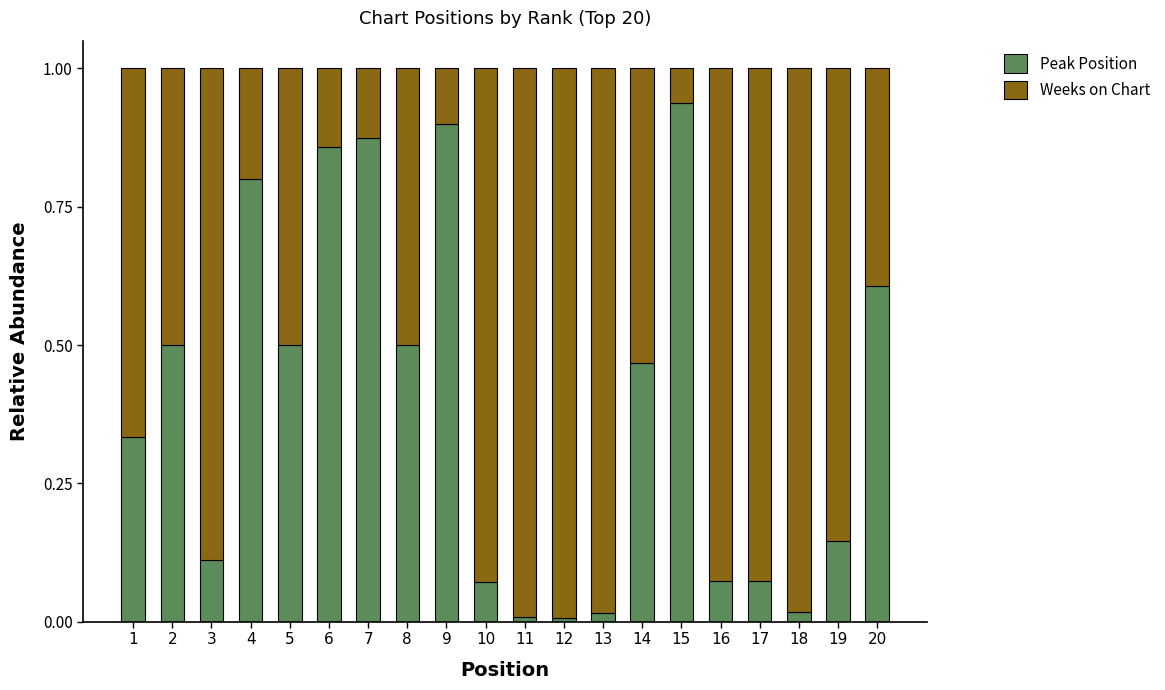

What is the average value of the Peak Position series?

0.4